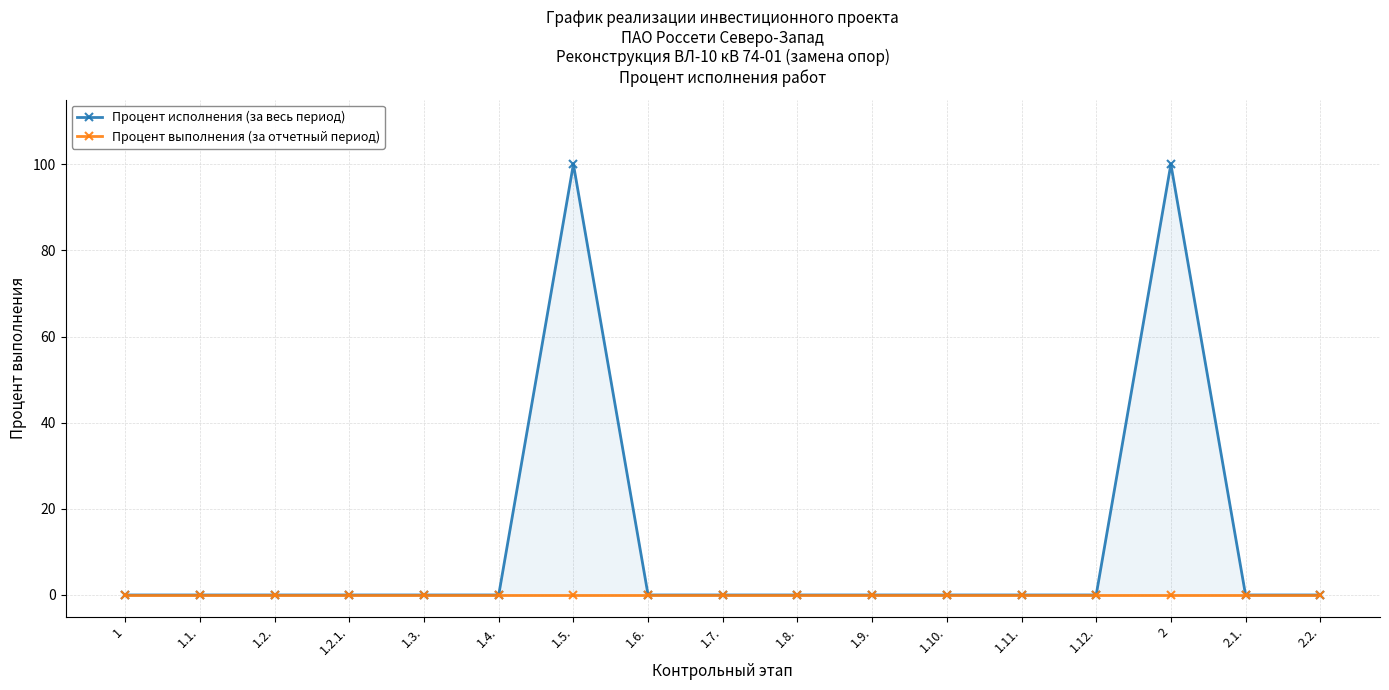

True or false: Процент выполнения (за отчетный период) and Процент исполнения (за весь период) cross at least once.

False